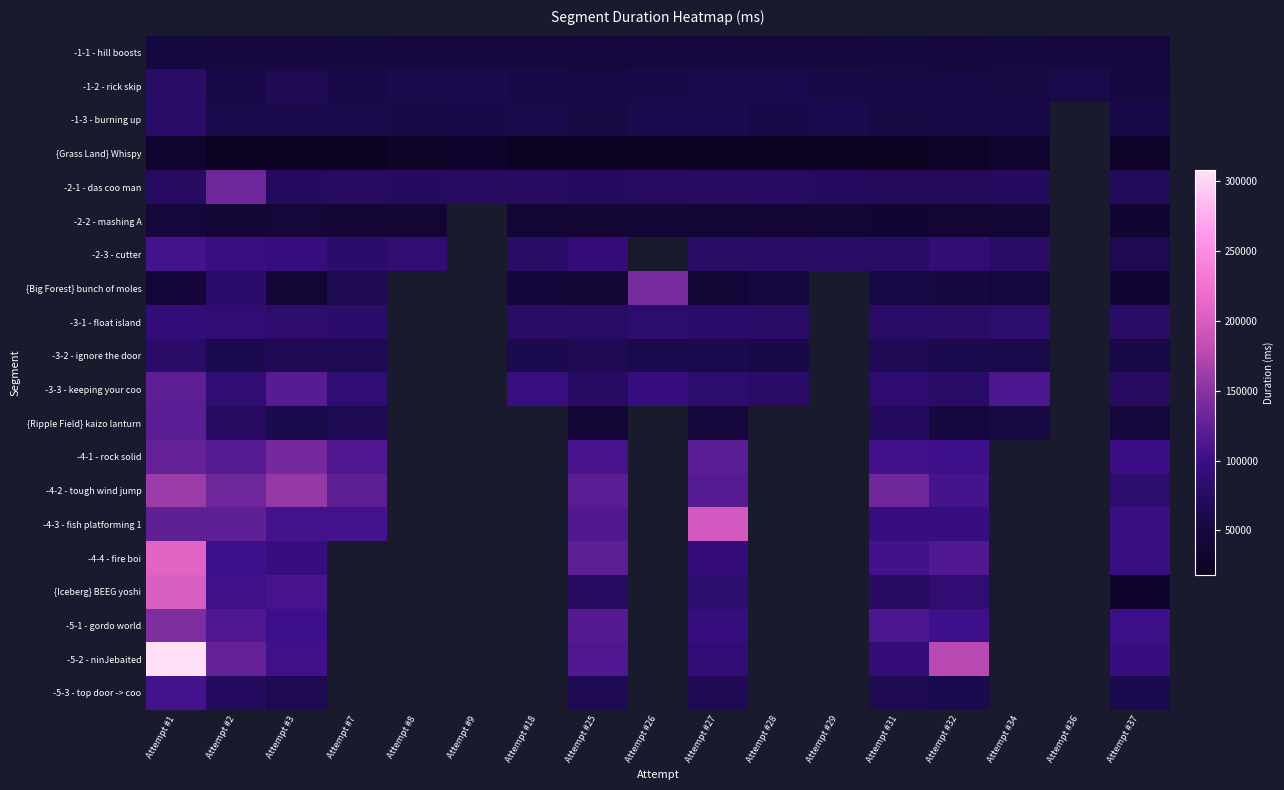

At which category is the sum across all series the highest?

Attempt #1